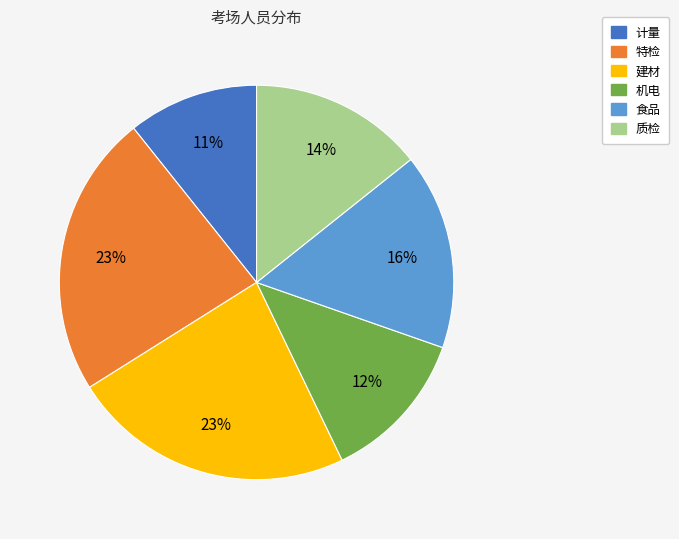

Do 建材 and 质检 together represent more than half of the pie?

No